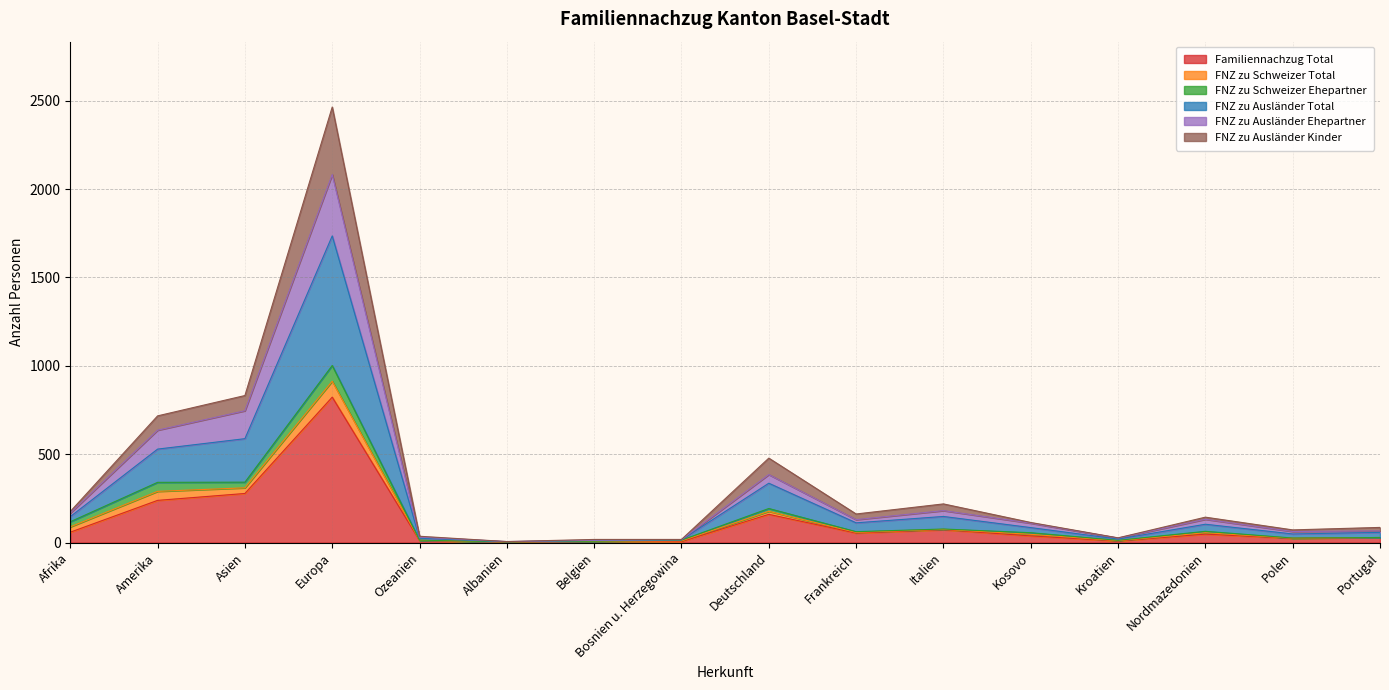

What is the spread (max minus min) of values at Europa?

1641